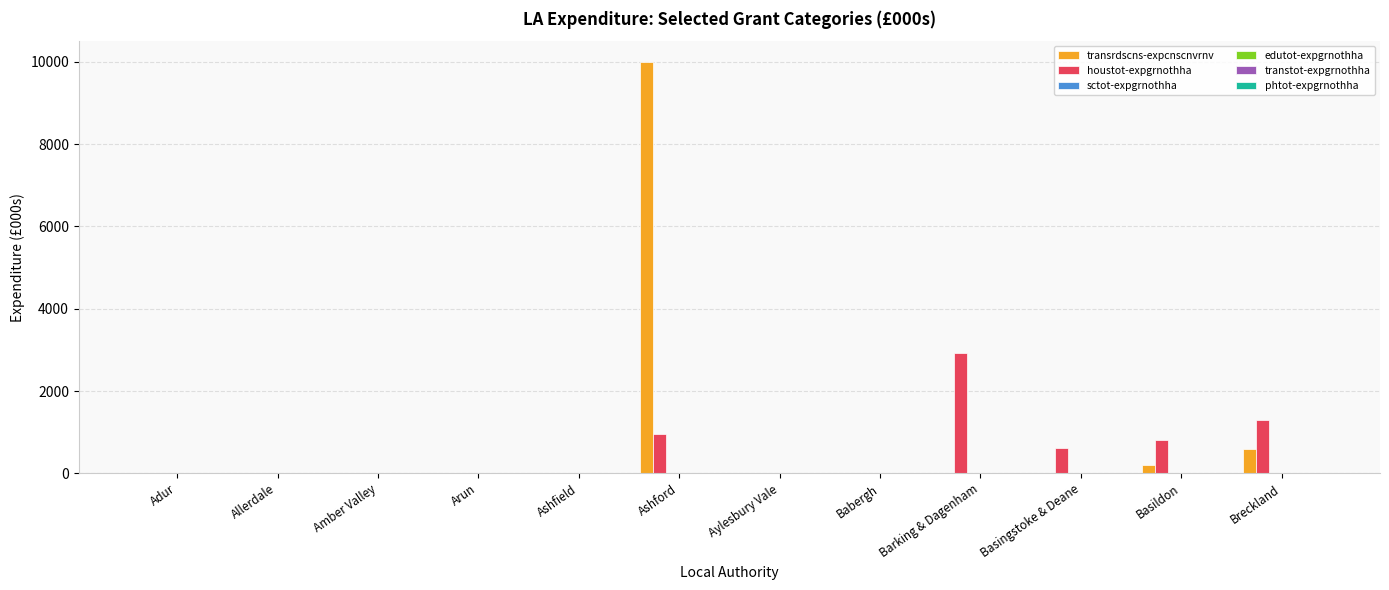

What is the greatest value displayed?

10000